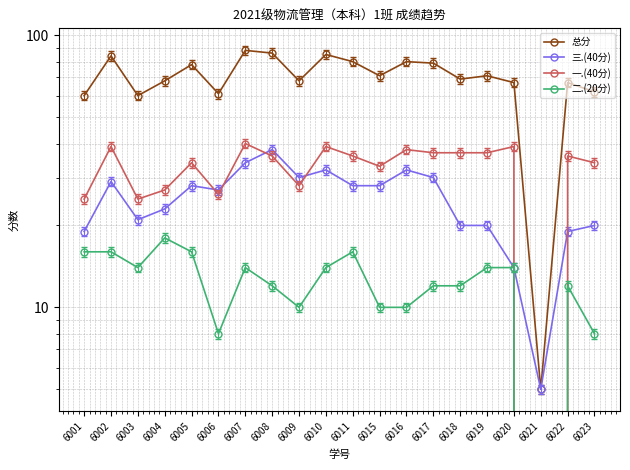

In 一.(40分), how many points are higher than both neighbors (excluding endpoints)?

7